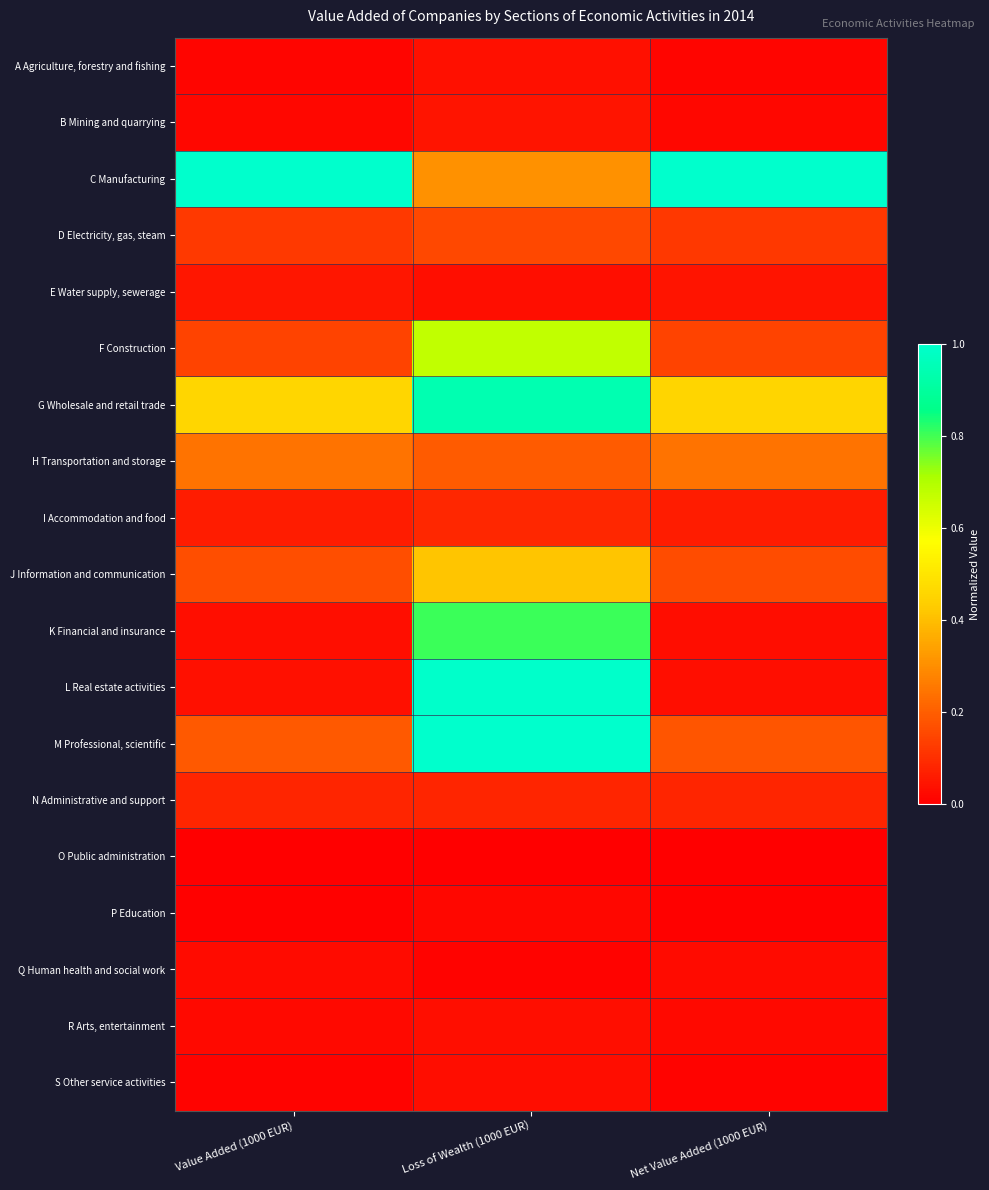

What is the greatest value displayed?

1.0